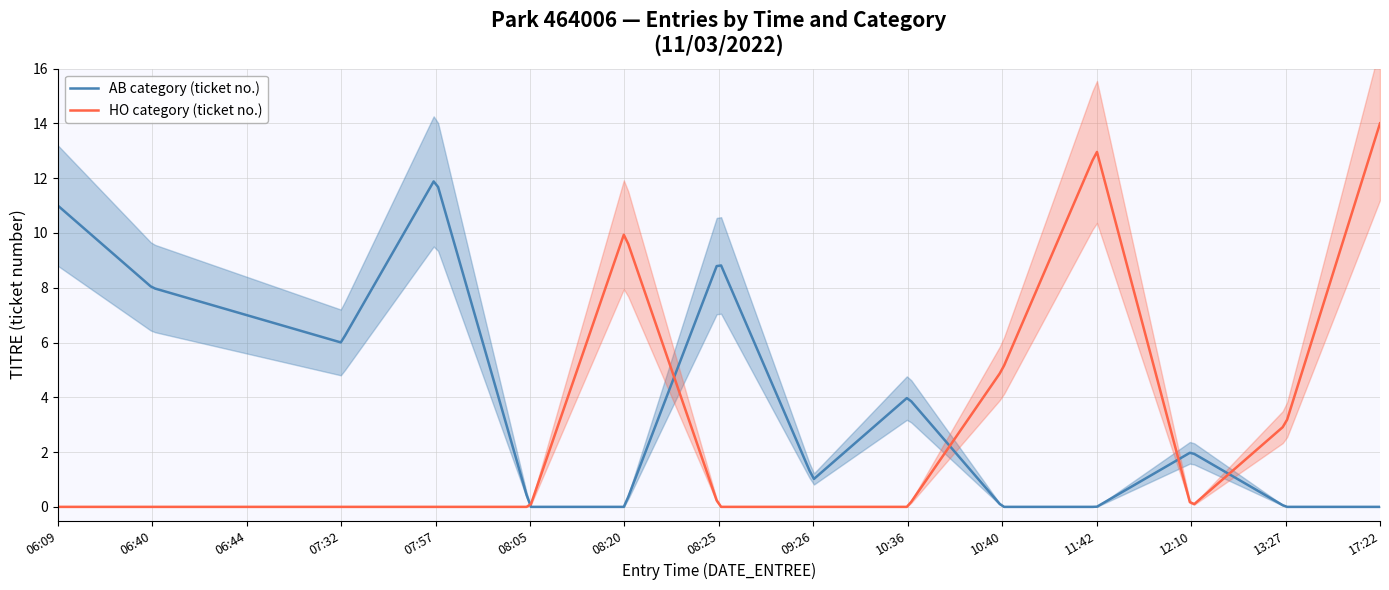

What is the greatest value displayed?

14